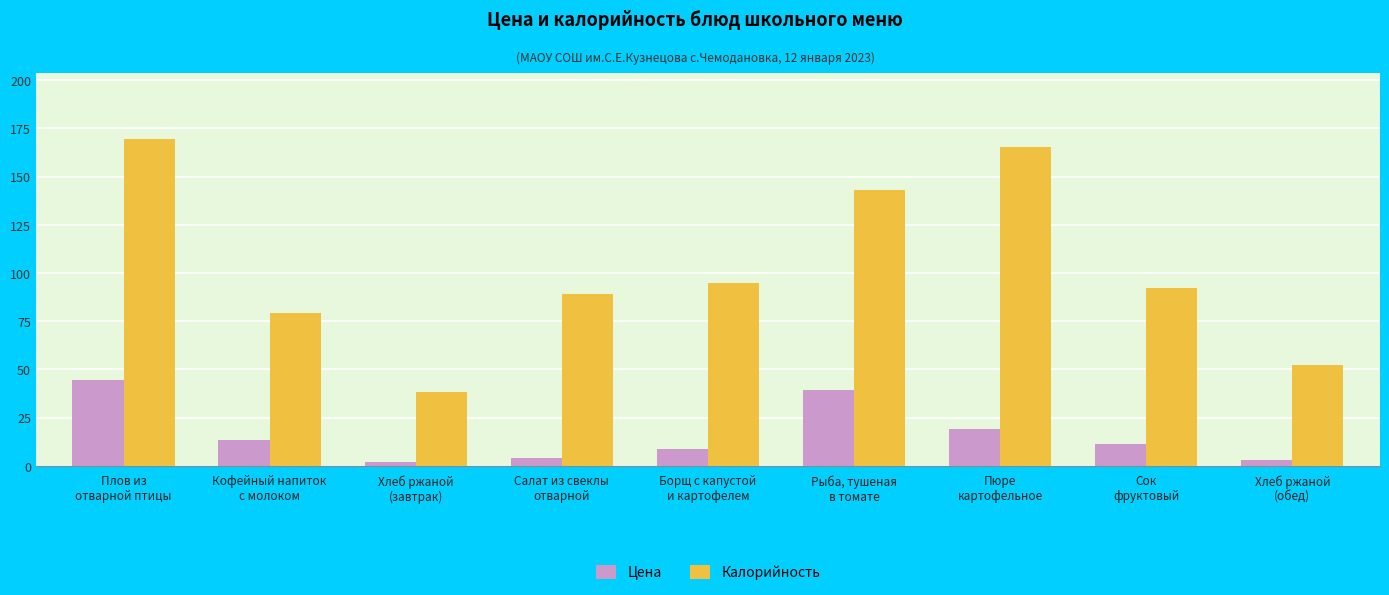

Rank the series by their maximum value, from lowest to highest.

Цена, Калорийность